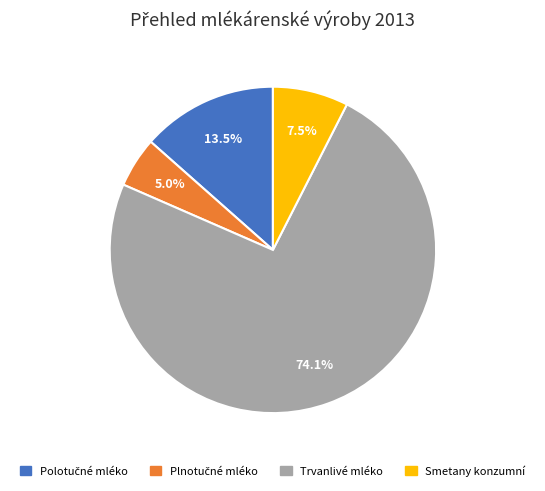

What is the largest slice in the pie chart?

Trvanlivé mléko